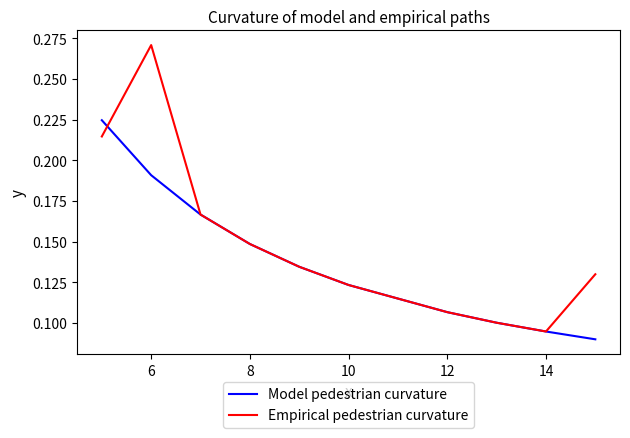

Which series has the widest spread of values?

Empirical pedestrian curvature